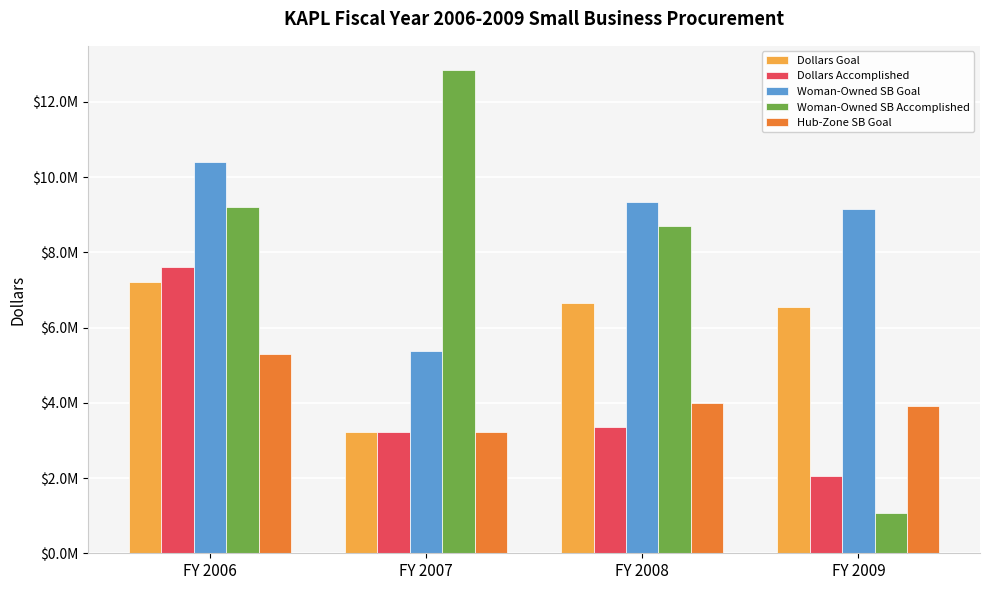

What is the difference between the second highest and second lowest values in the Woman-Owned SB Accomplished series?

509109